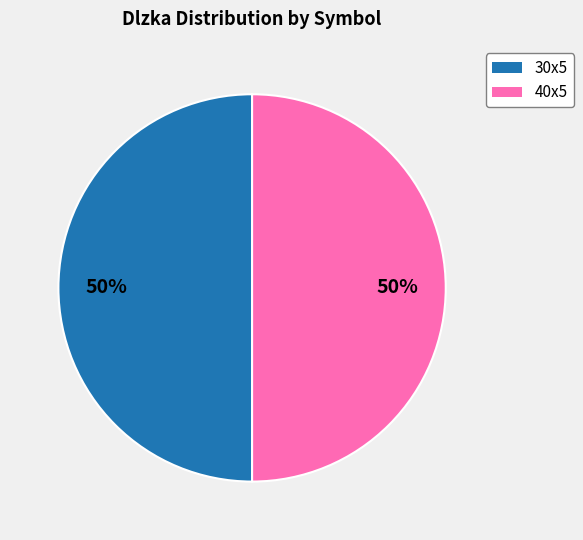

To the nearest percent, what is the average slice percentage?

50%